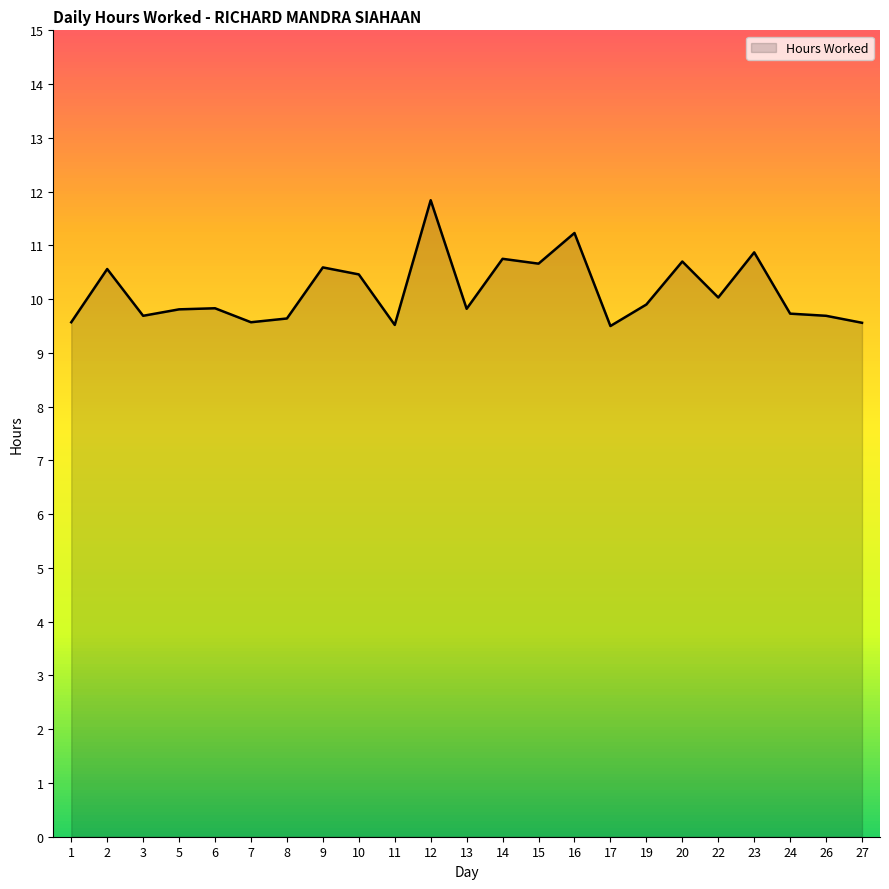

What is the difference between the maximum and minimum values?

2.3